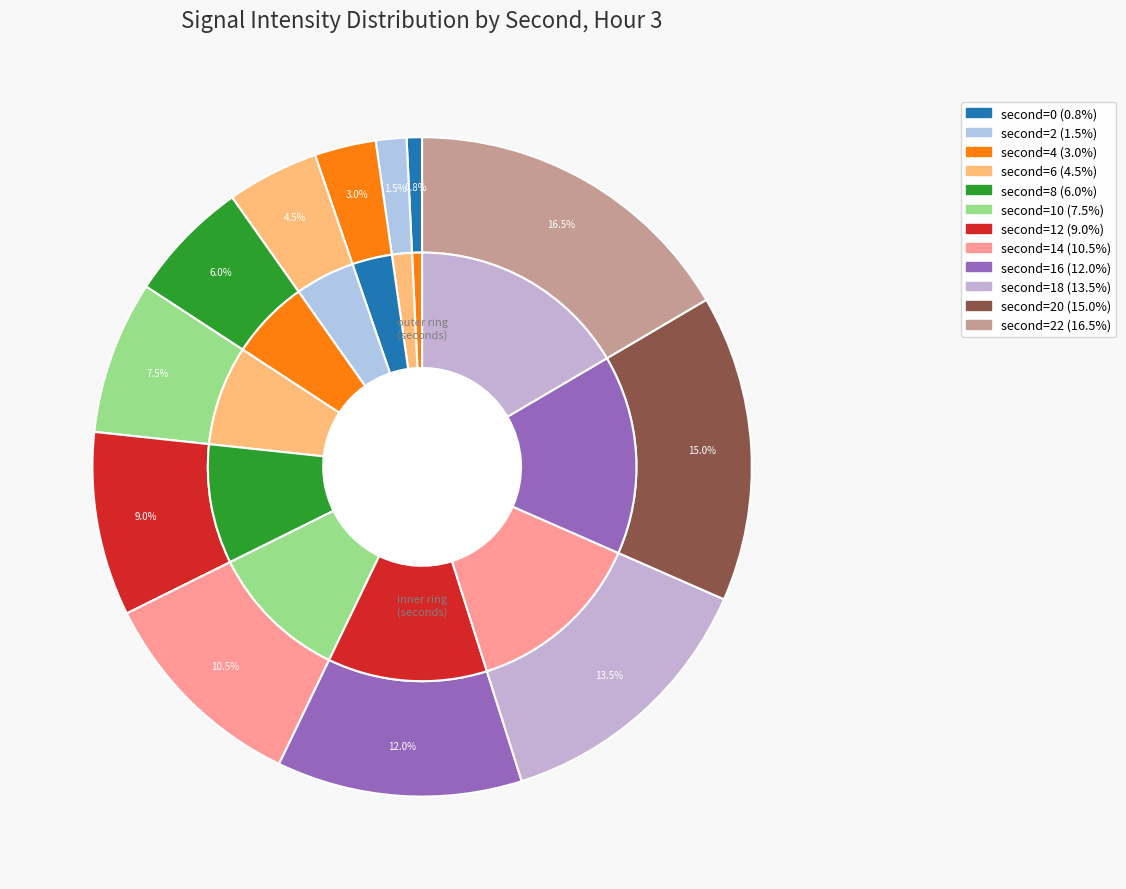

What percentage is the 20 slice, to the nearest percent?

15%